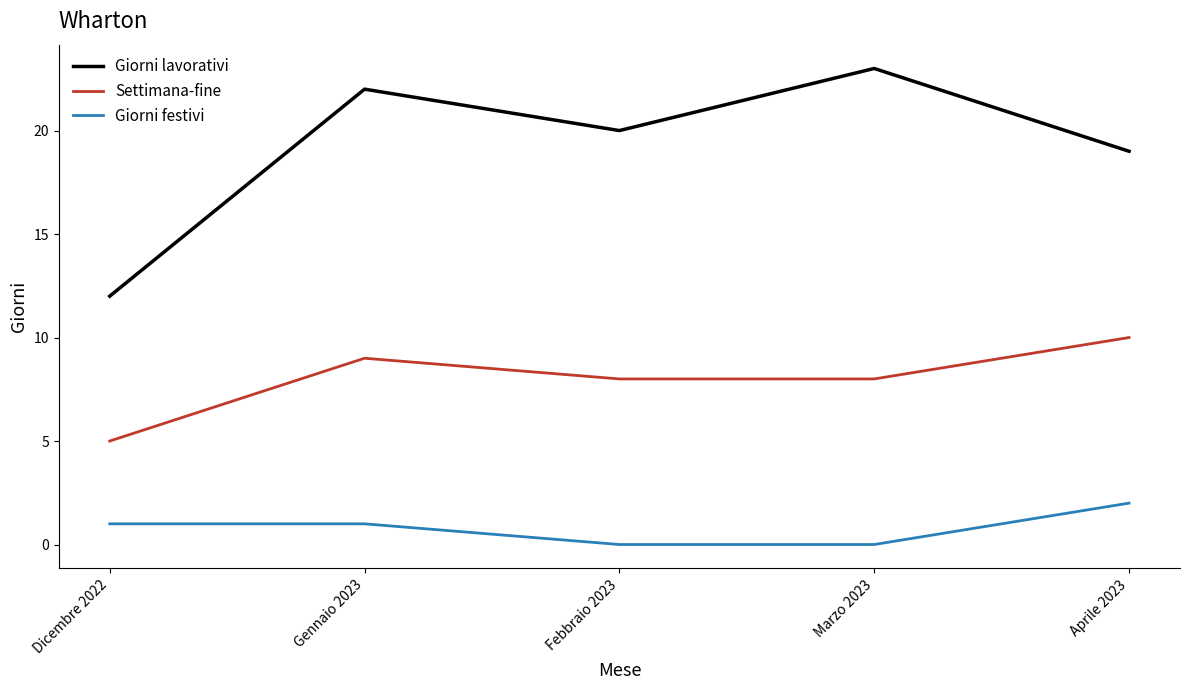

Reading left to right, extract all data points from this chart.

Giorni lavorativi: Dicembre 2022=12	Gennaio 2023=22	Febbraio 2023=20	Marzo 2023=23	Aprile 2023=19
Settimana-fine: Dicembre 2022=5	Gennaio 2023=9	Febbraio 2023=8	Marzo 2023=8	Aprile 2023=10
Giorni festivi: Dicembre 2022=1	Gennaio 2023=1	Febbraio 2023=0	Marzo 2023=0	Aprile 2023=2